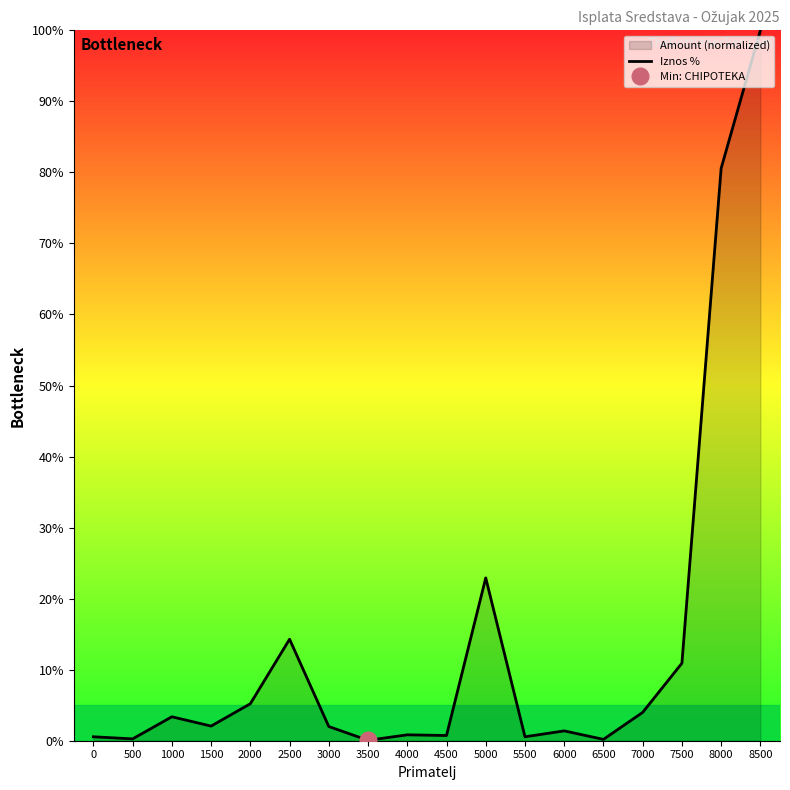

Reading left to right, what are all the values shown in this chart?

0.6	0.3	3.4	2.1	5.2	14.3	2.0	0.1	0.8	0.7	22.9	0.6	1.4	0.2	4.0	10.9	80.6	100.0